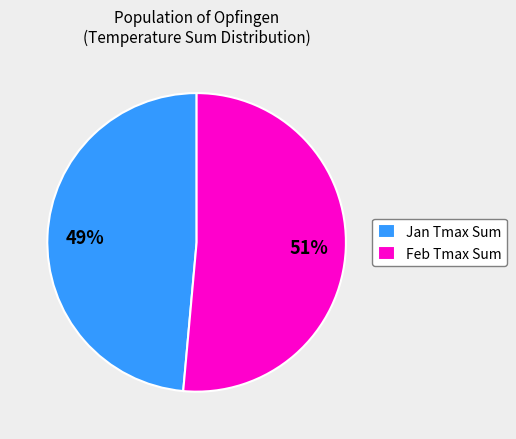

How many segments does this pie chart have?

2